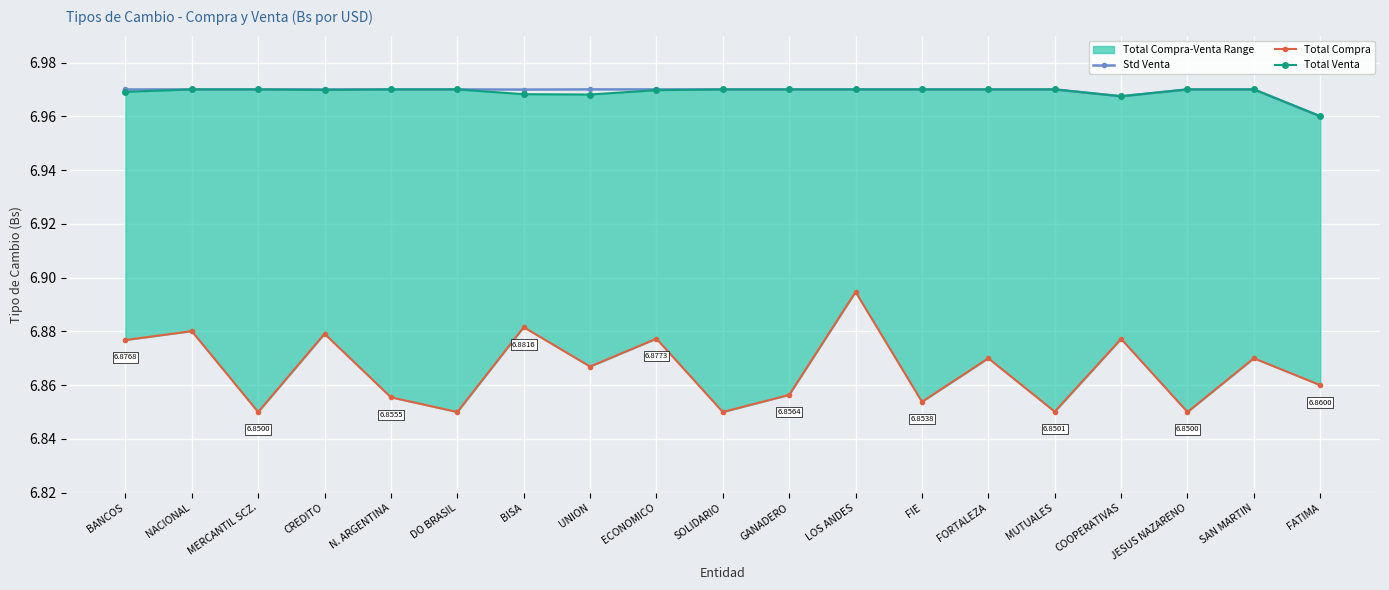

What is the label of the 2nd point from the right?

SAN MARTIN